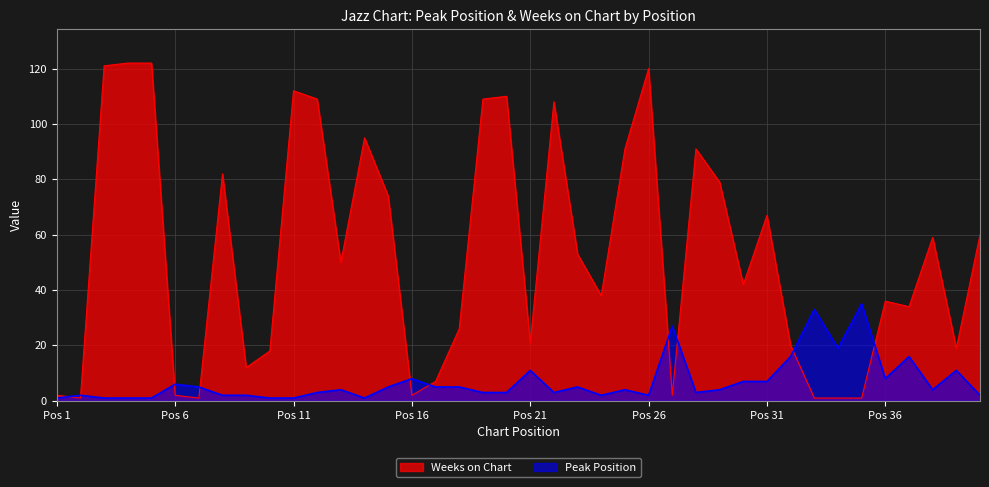

What is the difference between the Weeks on Chart values at 2 and 13?

49